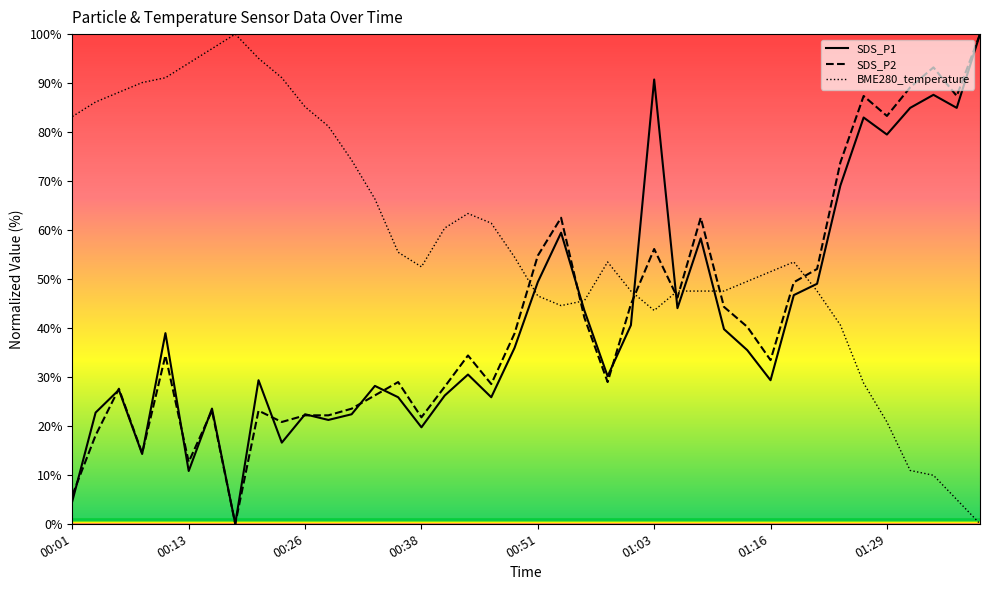

At which category is the sum across all series the highest?

01:39